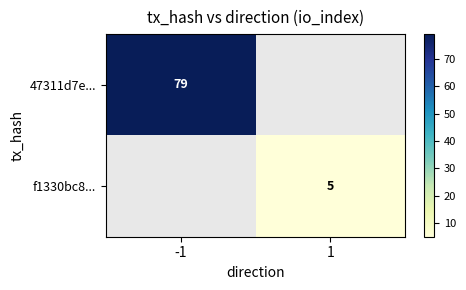

The f1330bc8... series shows 7 at 1. True or false?

False